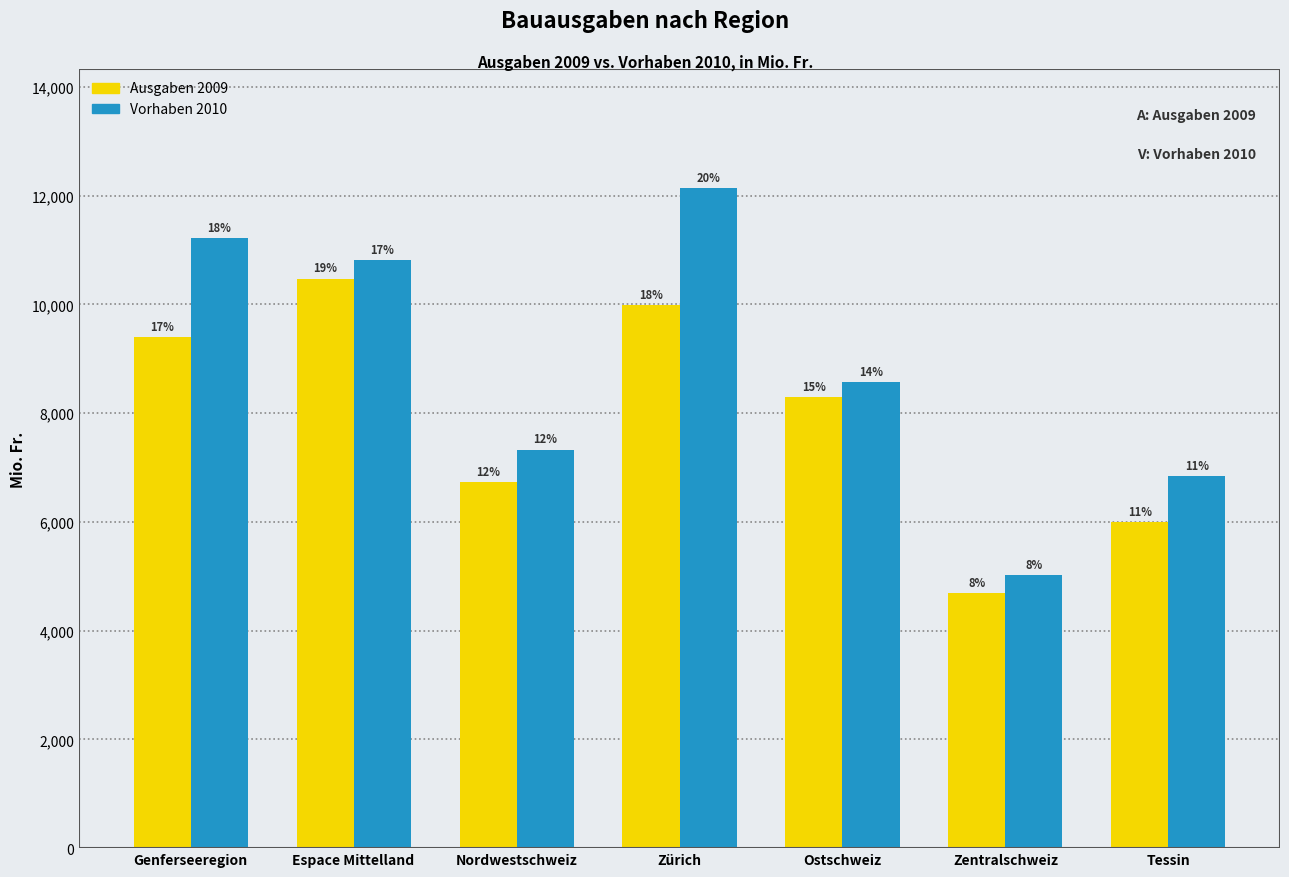

What are all the series names shown in the legend?

Ausgaben 2009, Vorhaben 2010